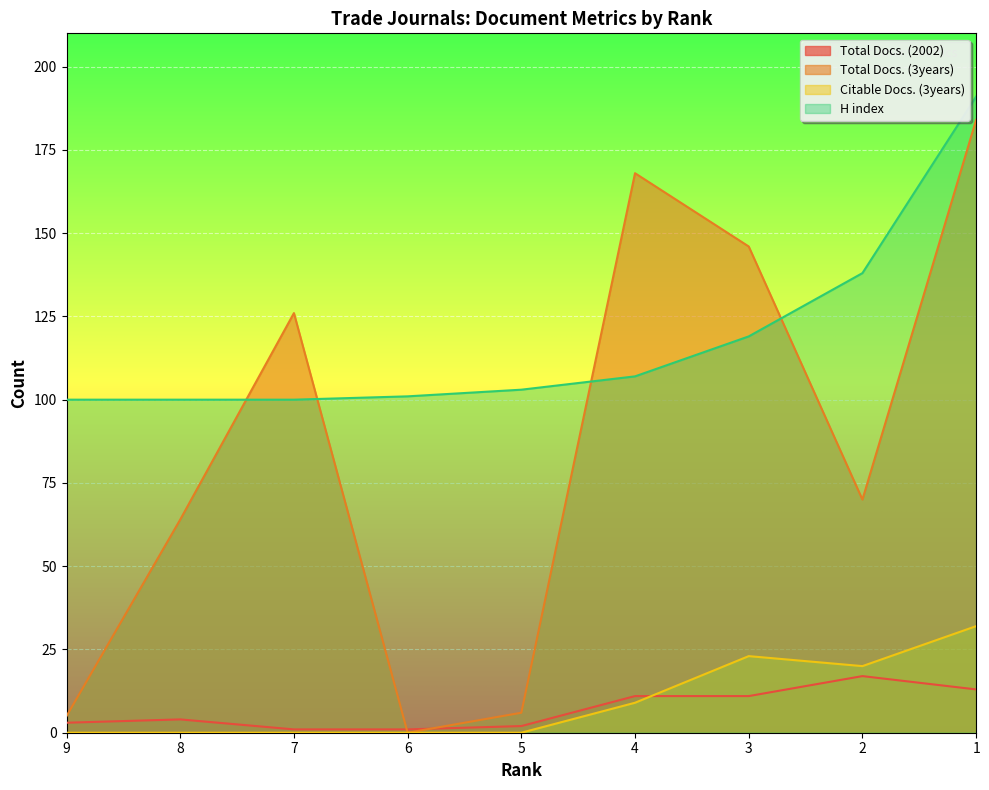

Reading right to left, what are all the values shown in this chart?

Total Docs. (2002): 13	17	11	11	2	1	1	4	3
Total Docs. (3years): 184	70	146	168	6	0	126	64	5
Citable Docs. (3years): 32	20	23	9	0	0	0	0	0
H index: 191	138	119	107	103	101	100	100	100